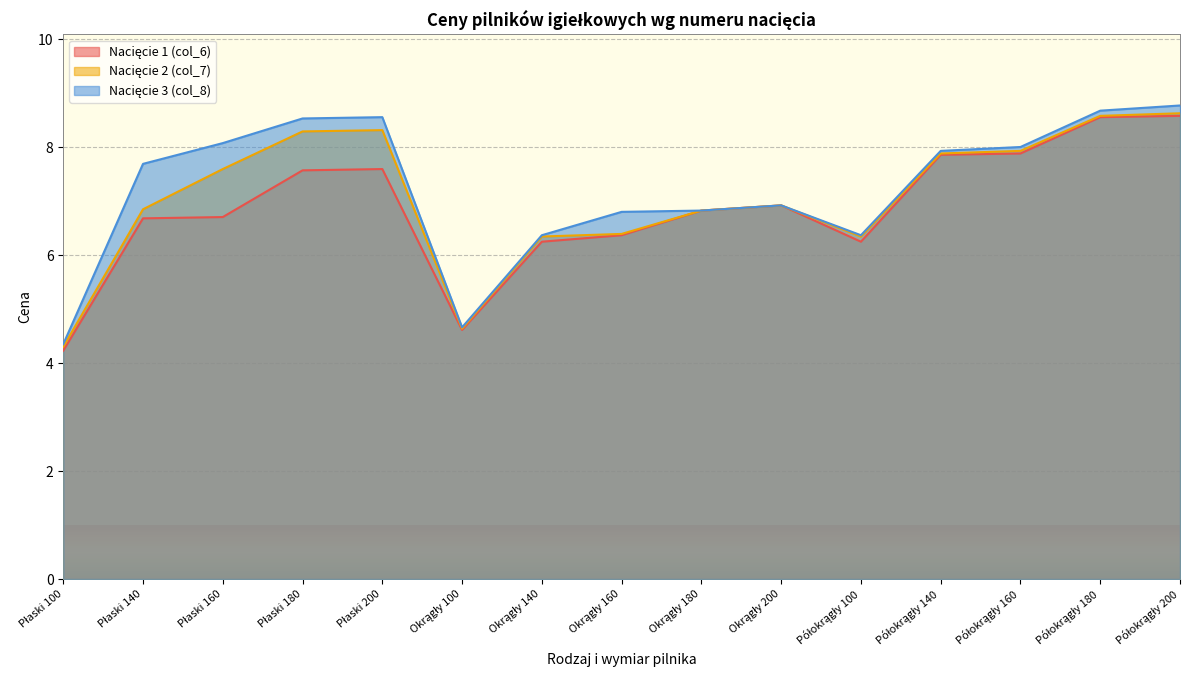

True or false: Nacięcie 2 (col_7) and Nacięcie 3 (col_8) cross at least once.

False